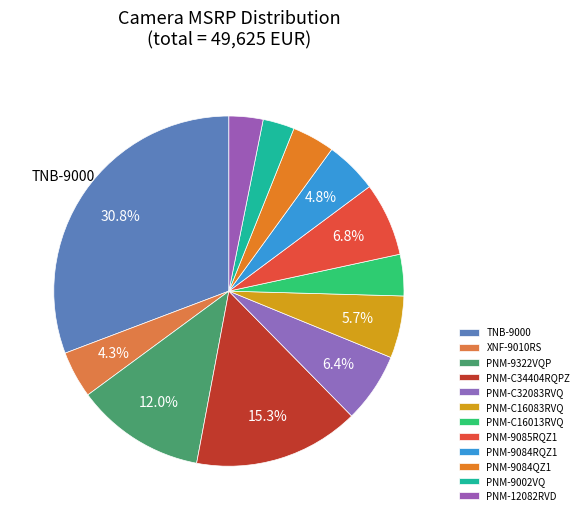

What percentage do TNB-9000 and PNM-9085RQZ1 together represent?

37.6%